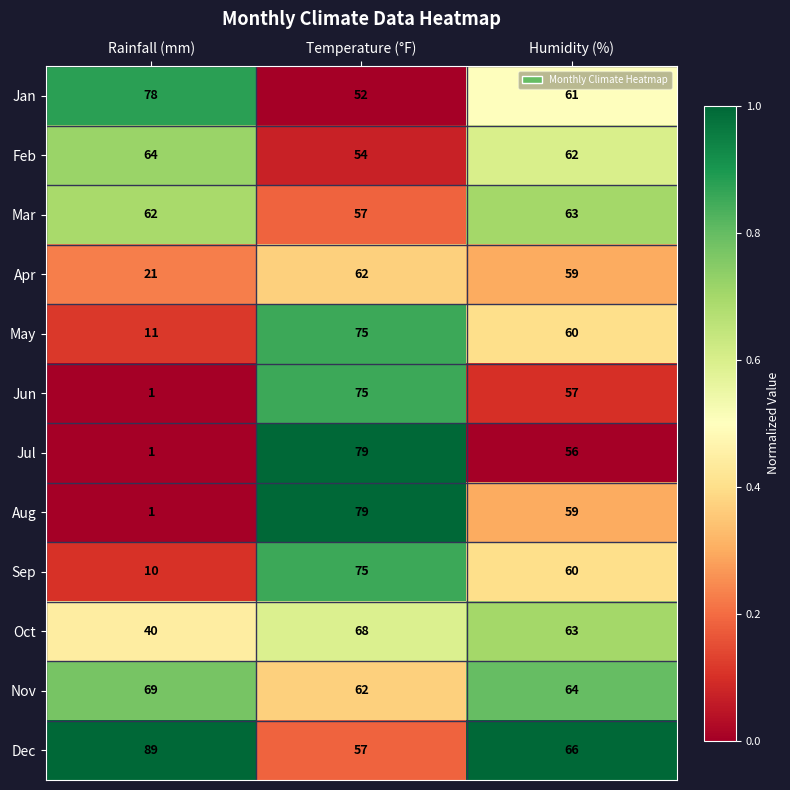

Read the Feb value at Rainfall (mm).

64